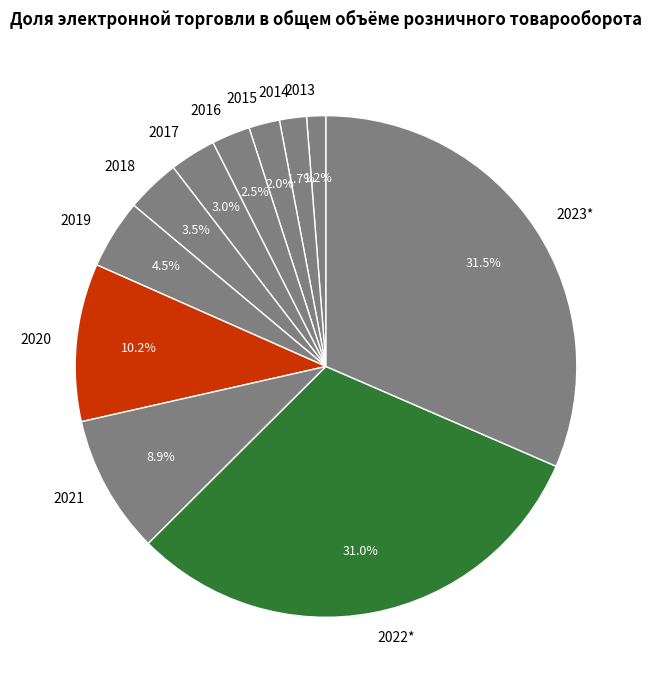

The 2017 slice represents 10% of the pie. True or false?

False